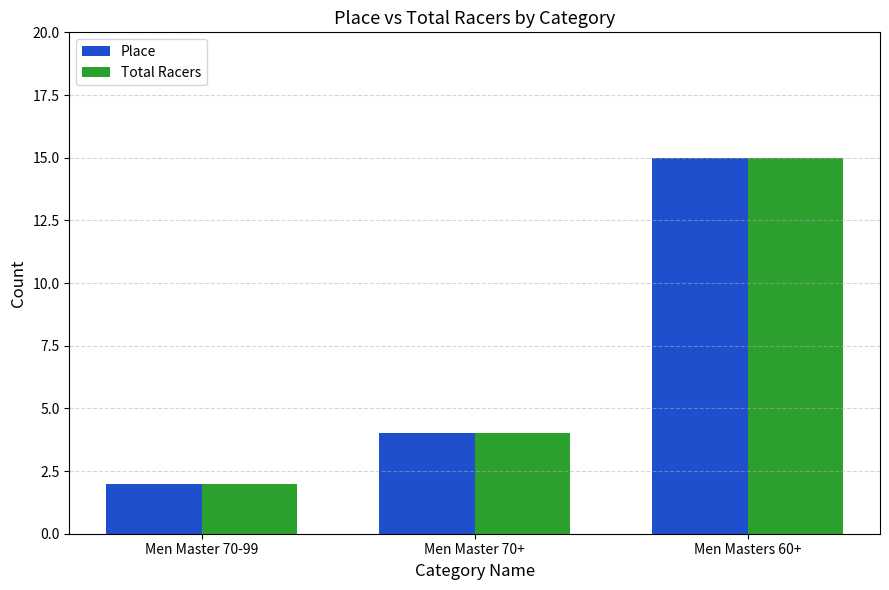

The value of Place at Men Masters 60+ is 20. True or false?

False